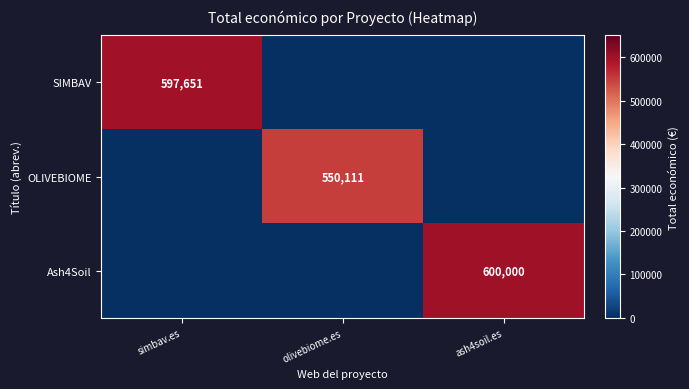

The SIMBAV series shows 597651 at simbav.es. True or false?

True